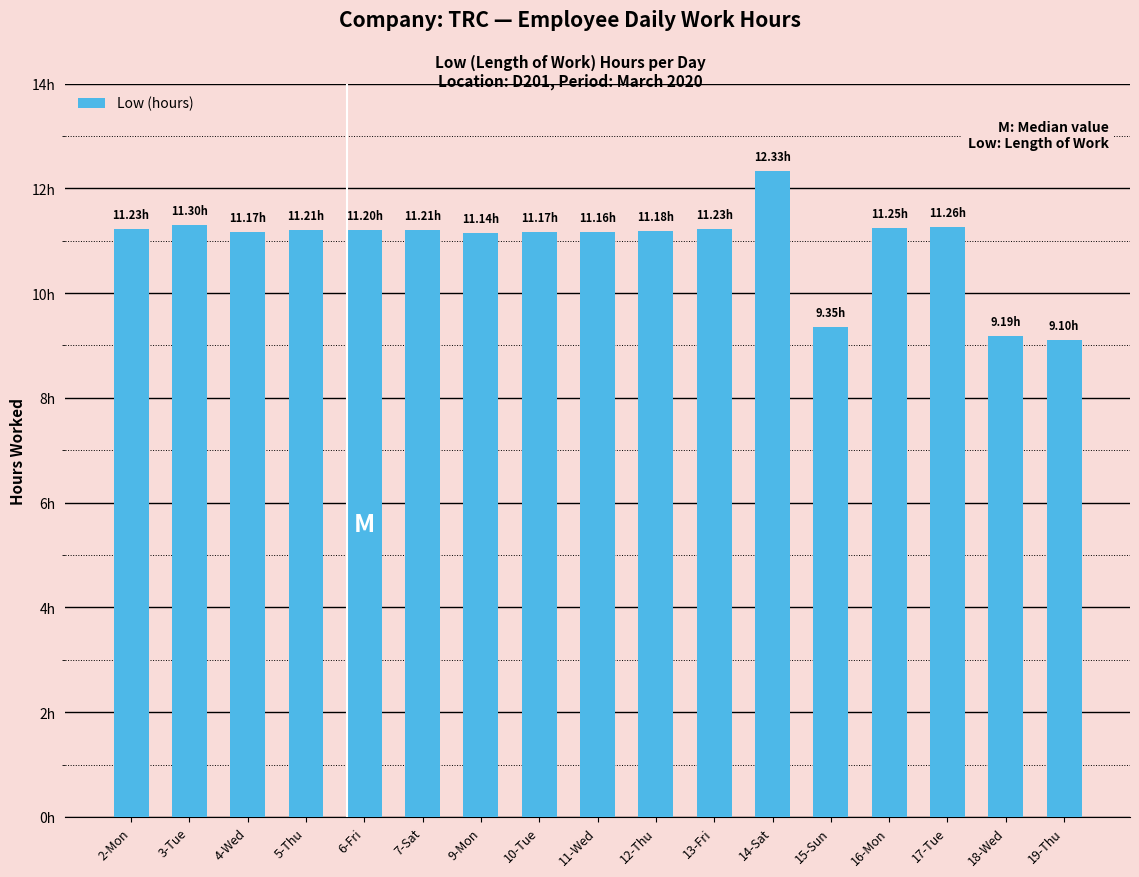

What is the change in value from 11-Wed to 15-Sun?

-1.8